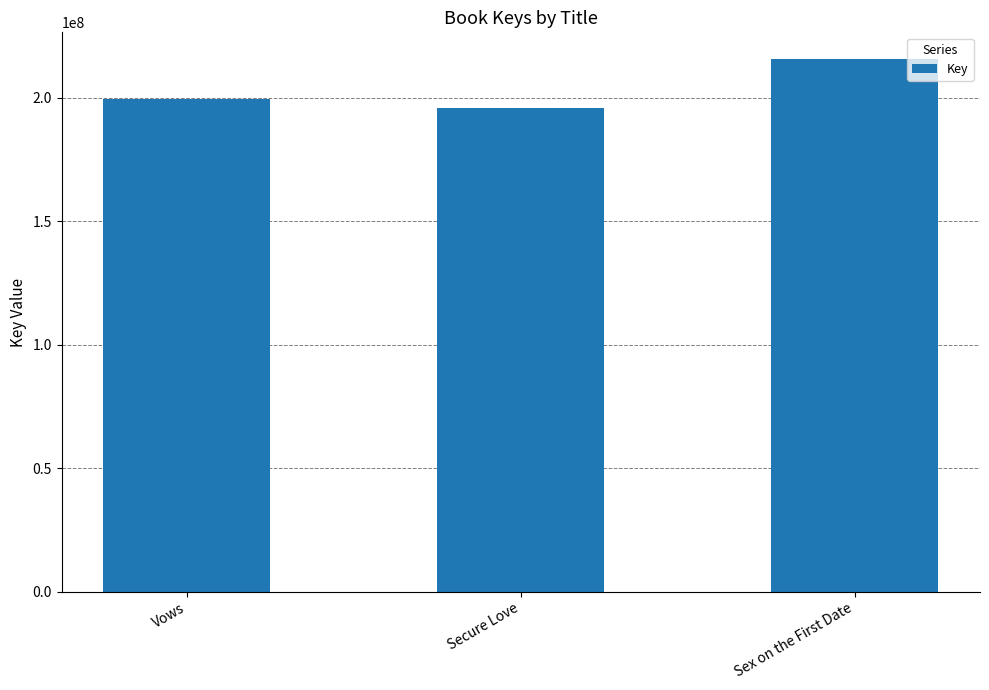

What position from the left is Secure Love?

2